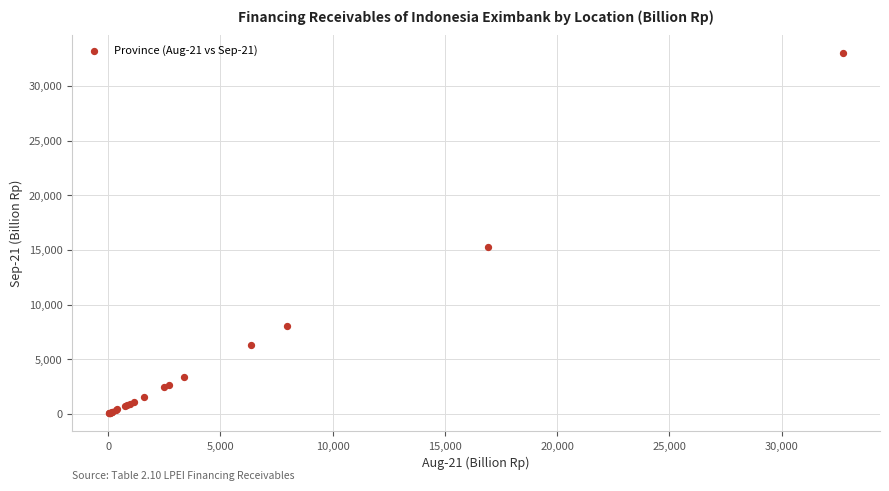

What Y value in the scatter plot is closest to 16524?

15276.0